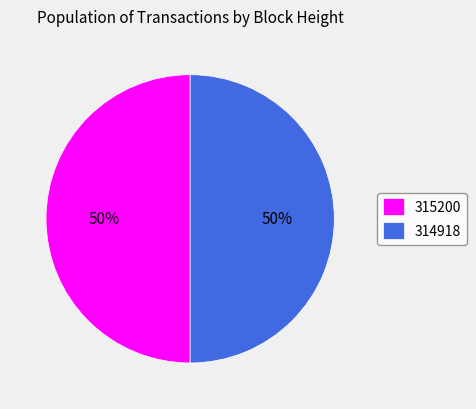

To the nearest percent, what percentage of the pie is 314918?

50%